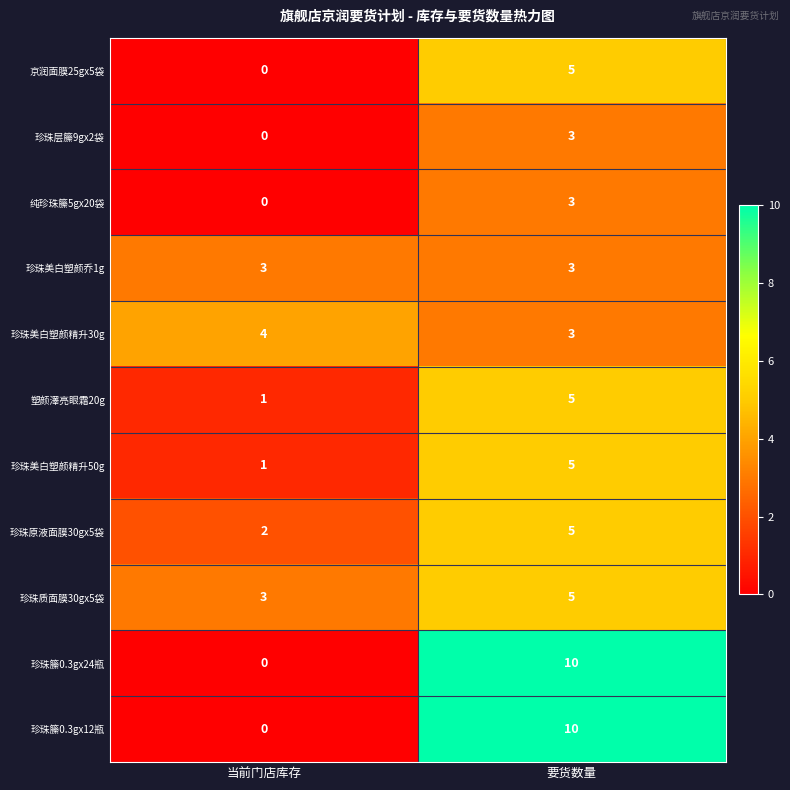

What is the highest value of the 珍珠美白塑颜精升30g series?

4